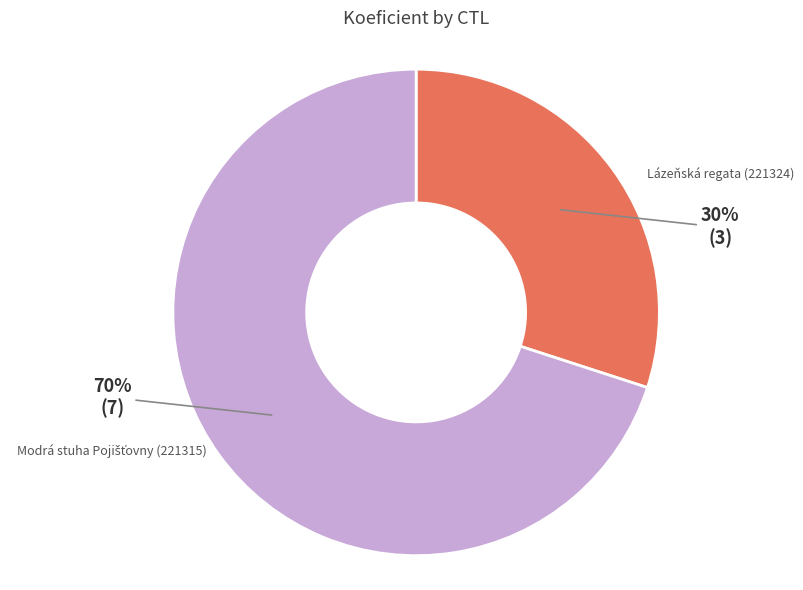

To the nearest percent, what is the average slice percentage?

50%